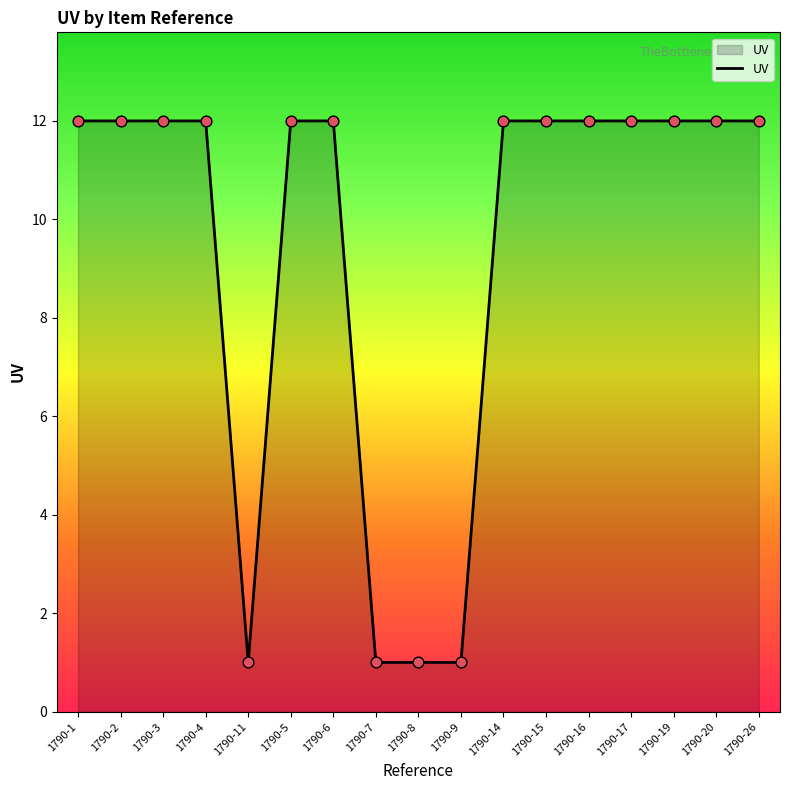

What is the change in value from 1790-11 to 1790-16?

+11